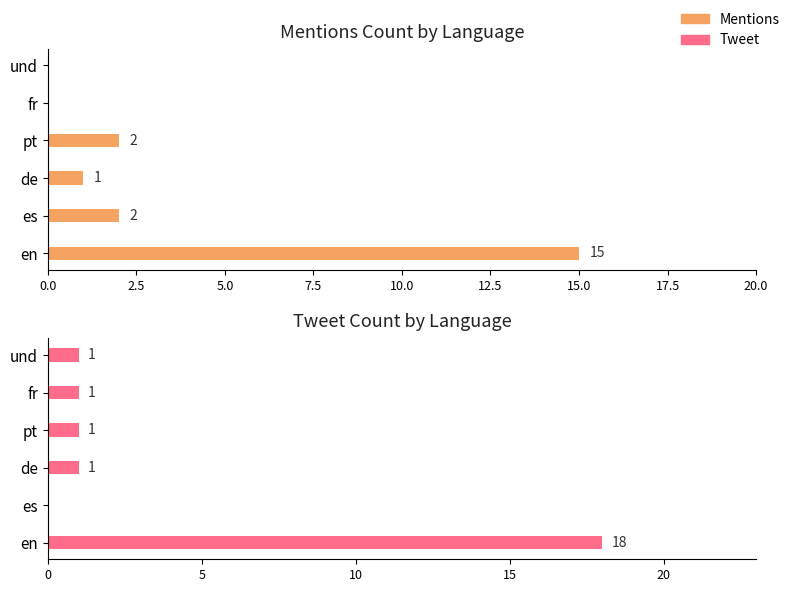

What are all the series names shown in the legend?

Mentions, Tweet